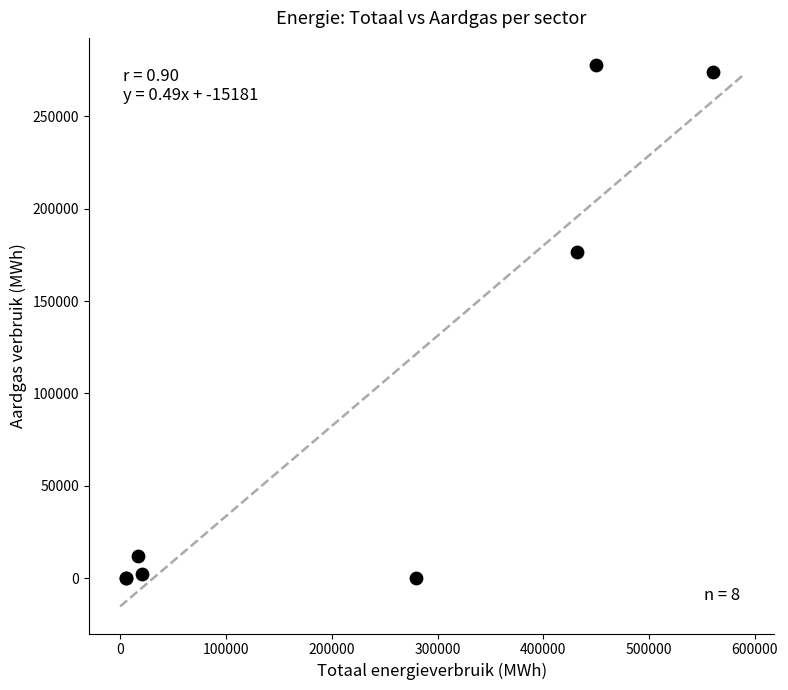

What Y value in the scatter plot is closest to 138851?

176321.2